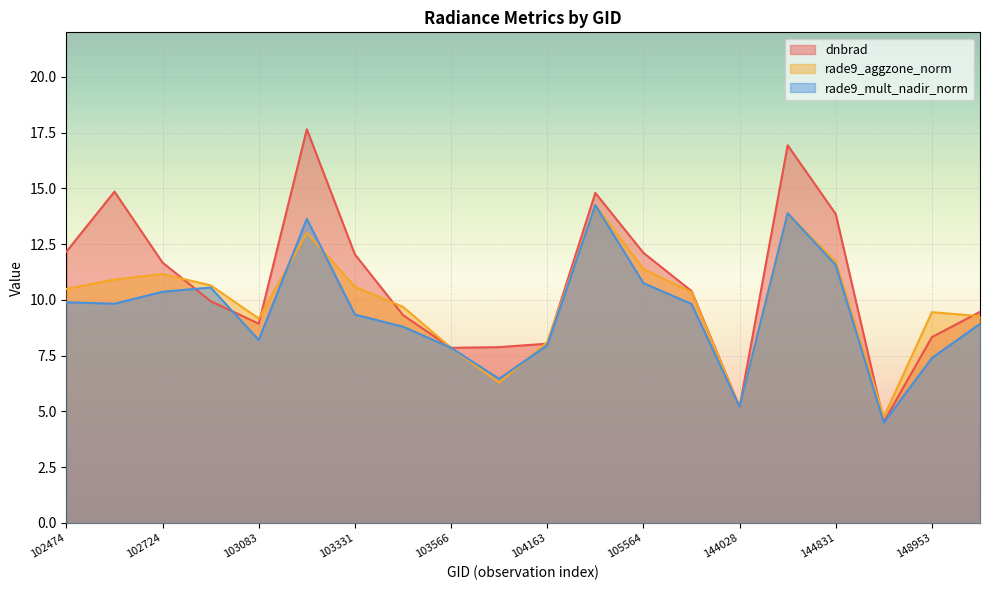

Where is the first local maximum for rade9_mult_nadir_norm?

102965